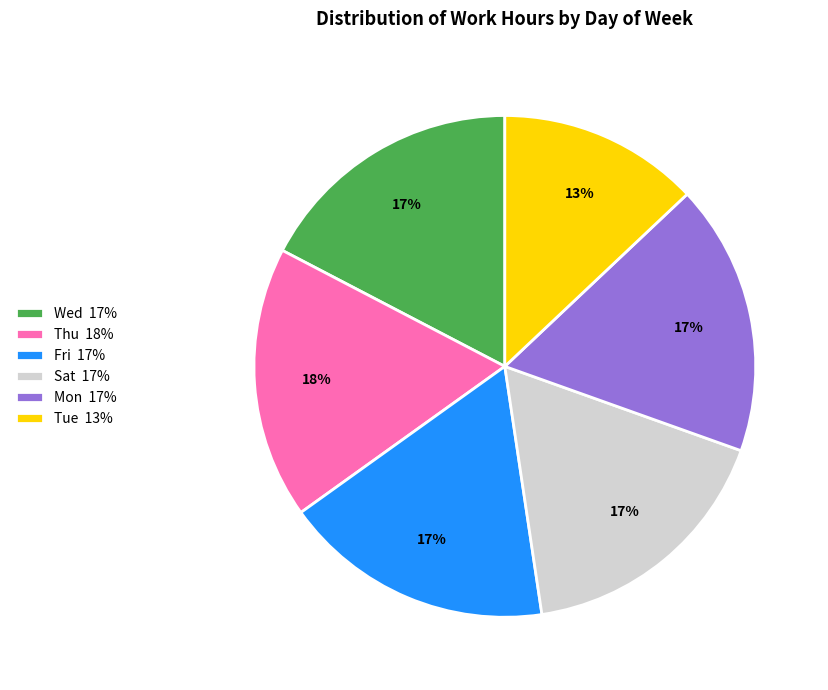

Is the sum of Sat 17% and Wed 17% greater than half?

No